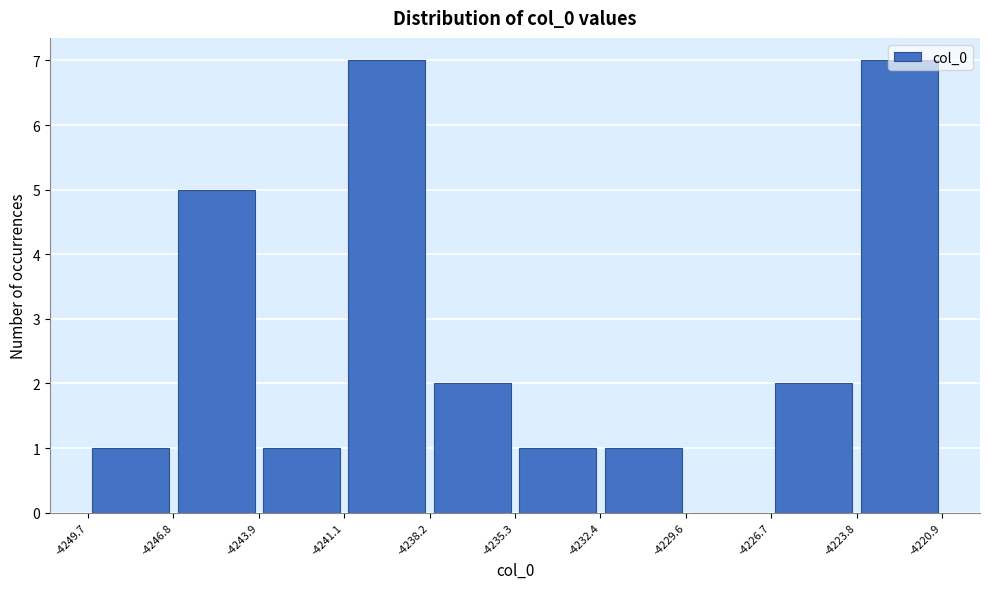

Reading left to right, list every bar in this chart as the range it spans on the x-axis followed by its height. The values are not printed on the chart, so give them approximately, as read against the axis.

-4249.7 to -4246.8: 1
-4246.8 to -4243.9: 5
-4243.9 to -4241.1: 1
-4241.1 to -4238.2: 7
-4238.2 to -4235.3: 2
-4235.3 to -4232.4: 1
-4232.4 to -4229.6: 1
-4229.6 to -4226.7: 0
-4226.7 to -4223.8: 2
-4223.8 to -4220.9: 7